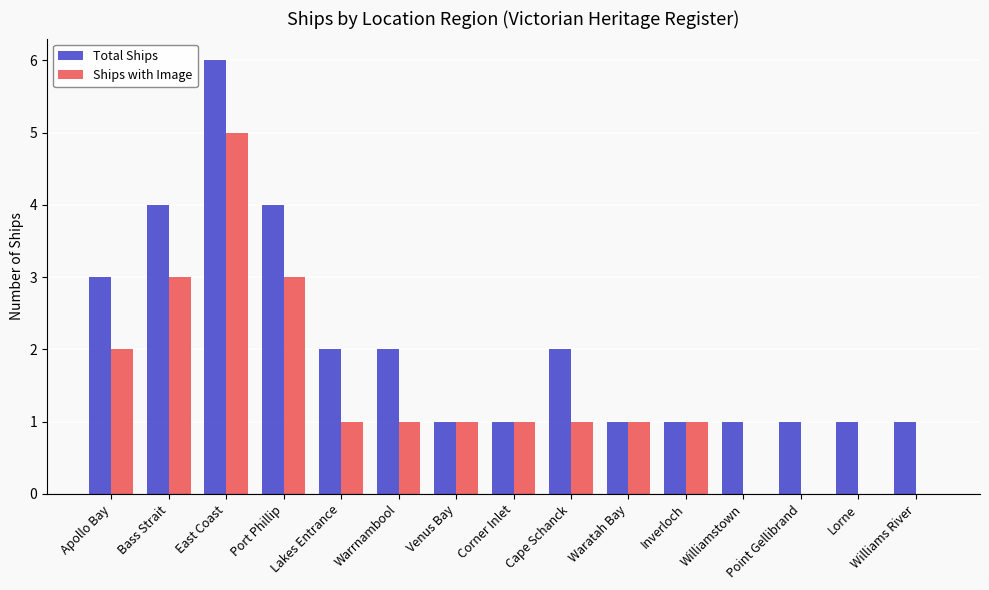

The value of Ships with Image at Inverloch is 1. True or false?

True